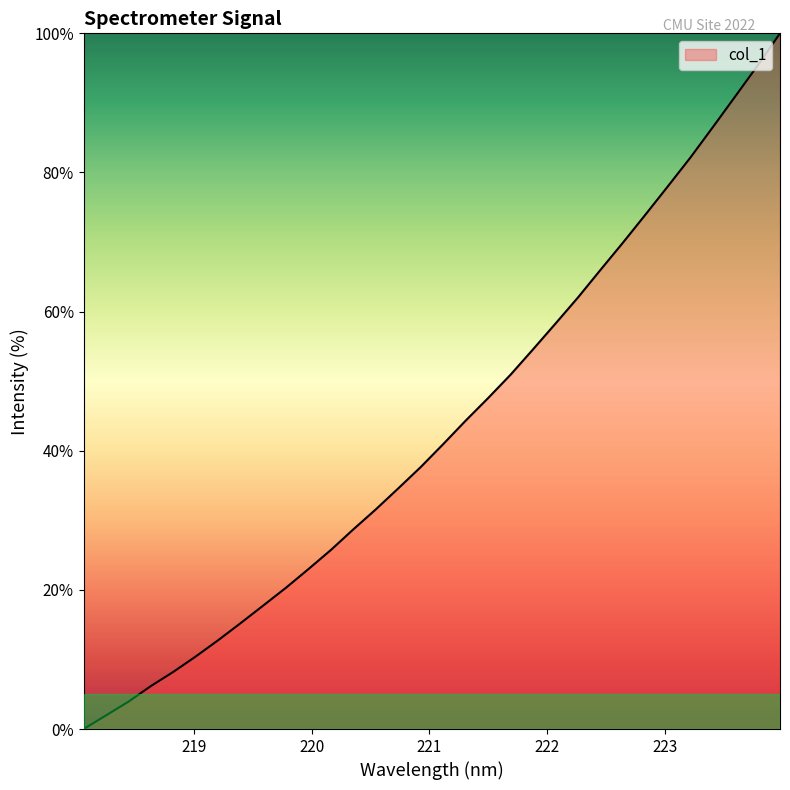

What is the maximum value shown in the chart?

100.0